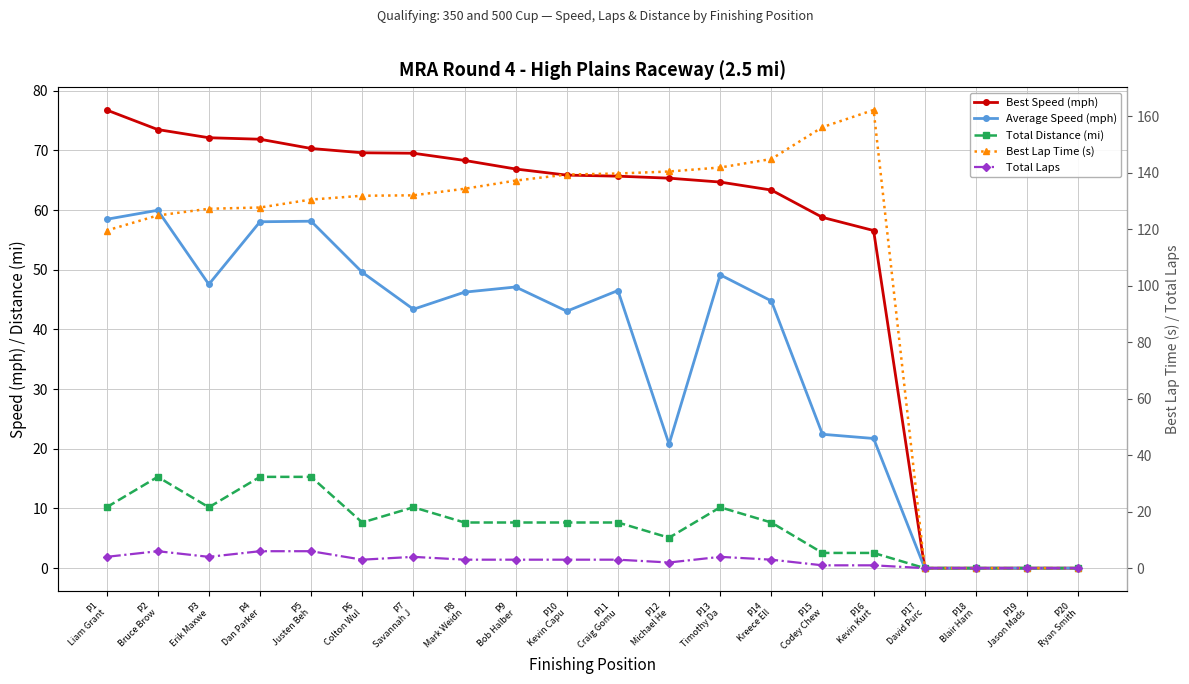

Rank the series at P4
Dan Parker from highest to lowest value.

Best Lap Time (s), Best Speed (mph), Average Speed (mph), Total Distance (mi), Total Laps